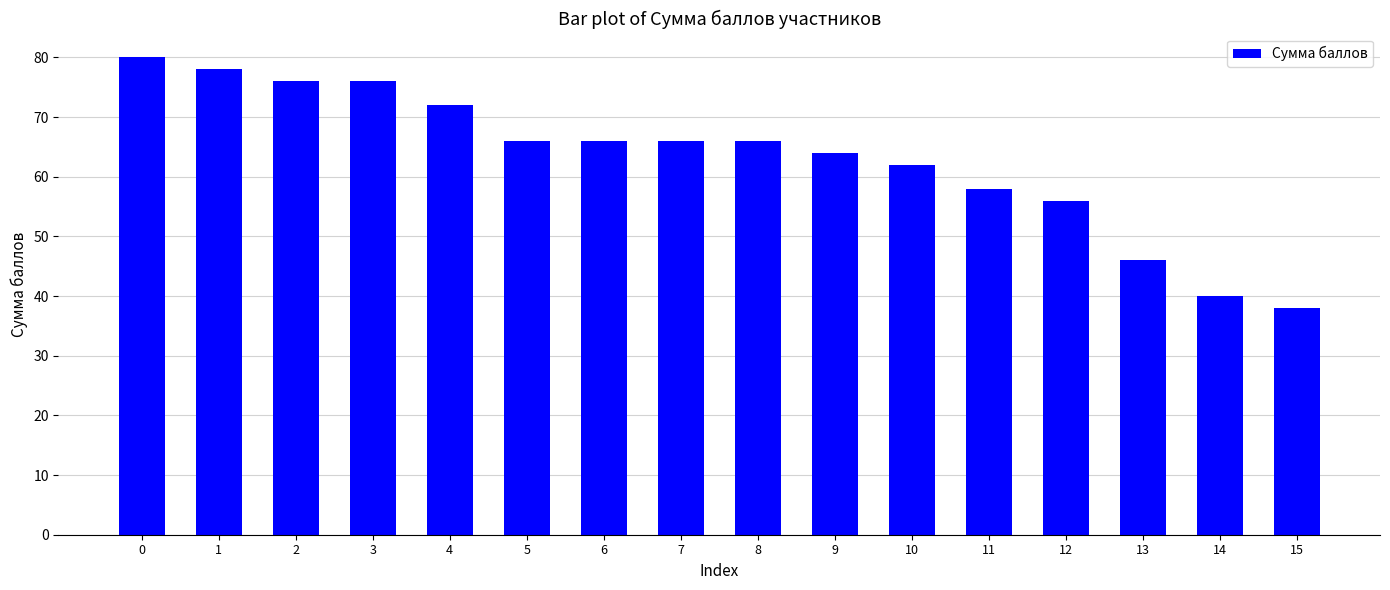

What is the sum of all values?

1010